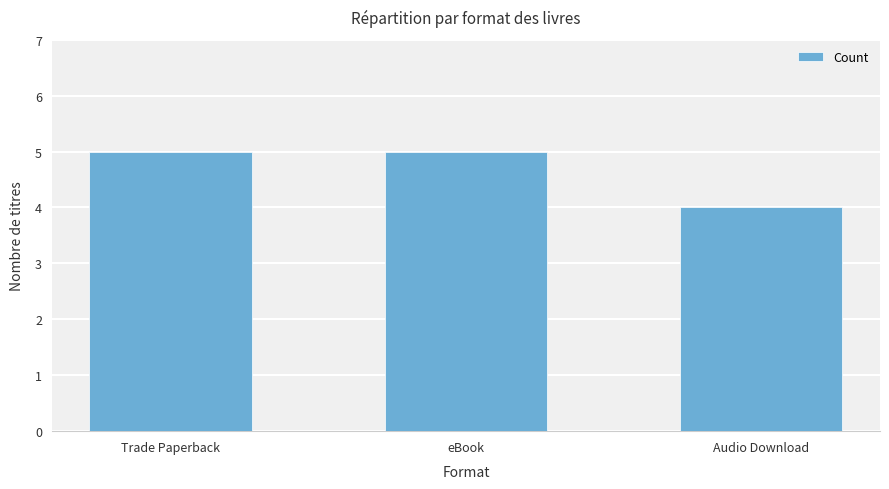

What is the difference between the values at eBook and Audio Download?

1